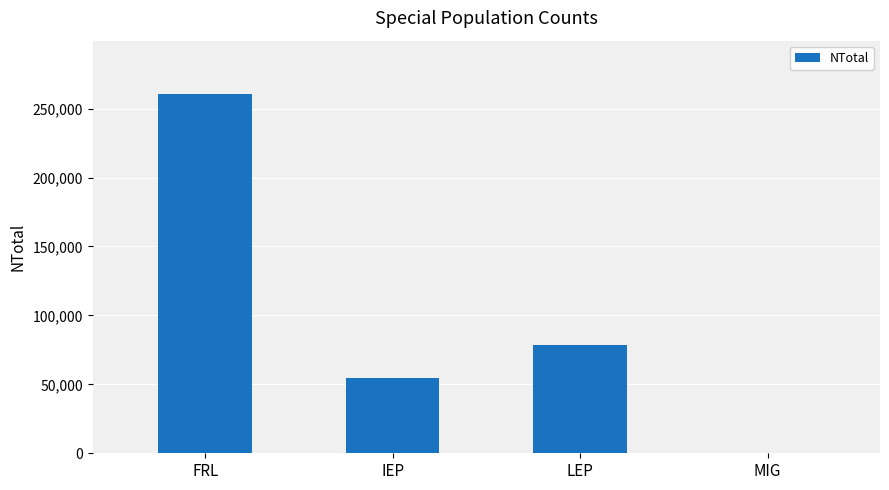

Is it true that the value at LEP is 37995?

False